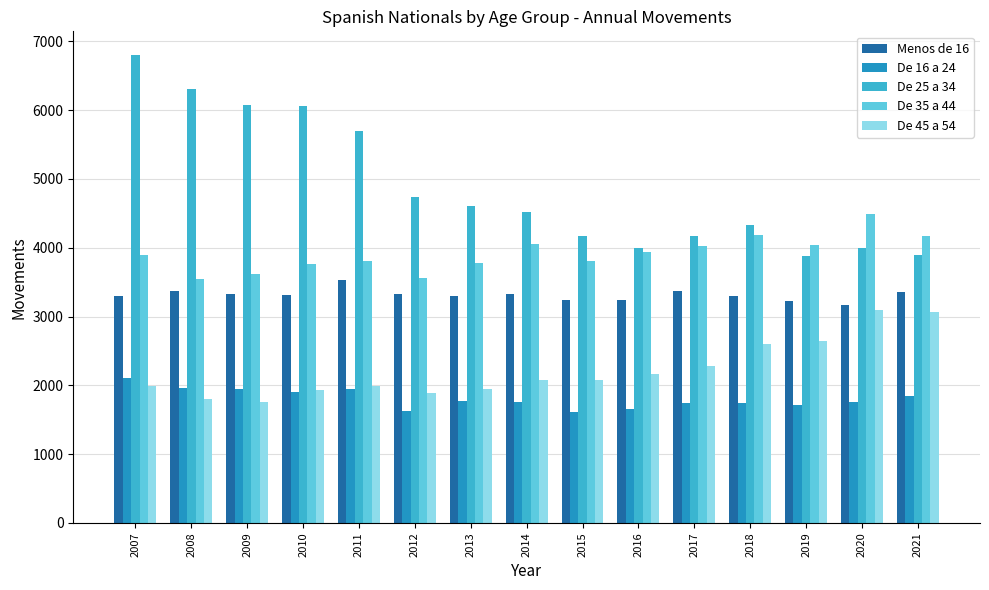

Is it true that Menos de 16 equals 1428 at 2019?

False